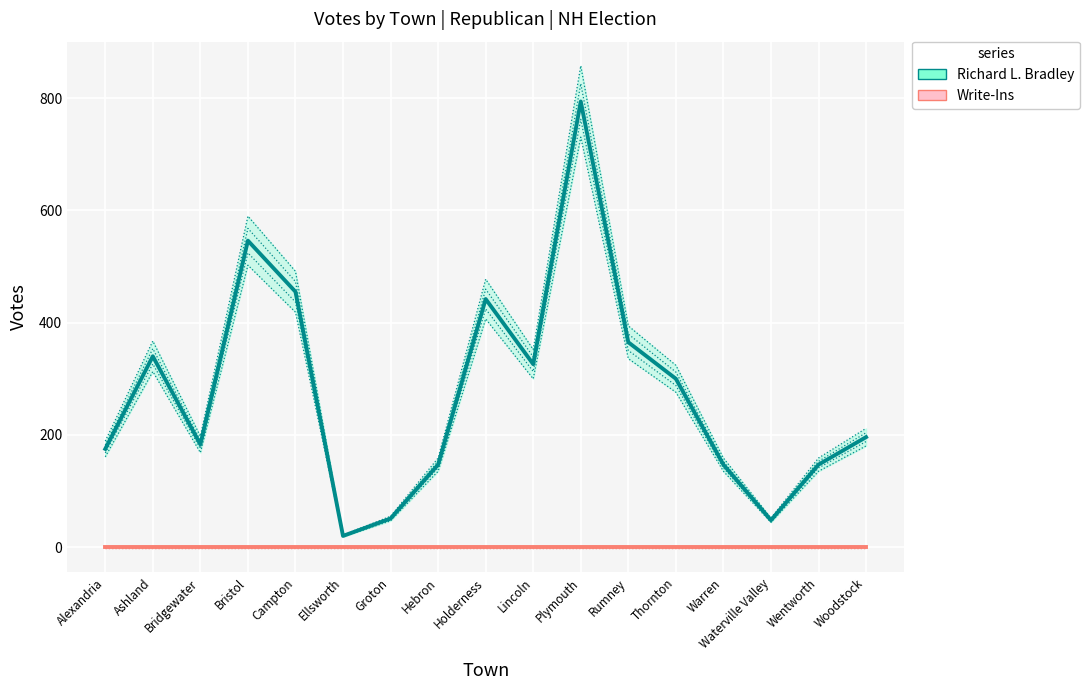

List the series in order of their overall mean, highest first.

Richard L. Bradley, Write-Ins